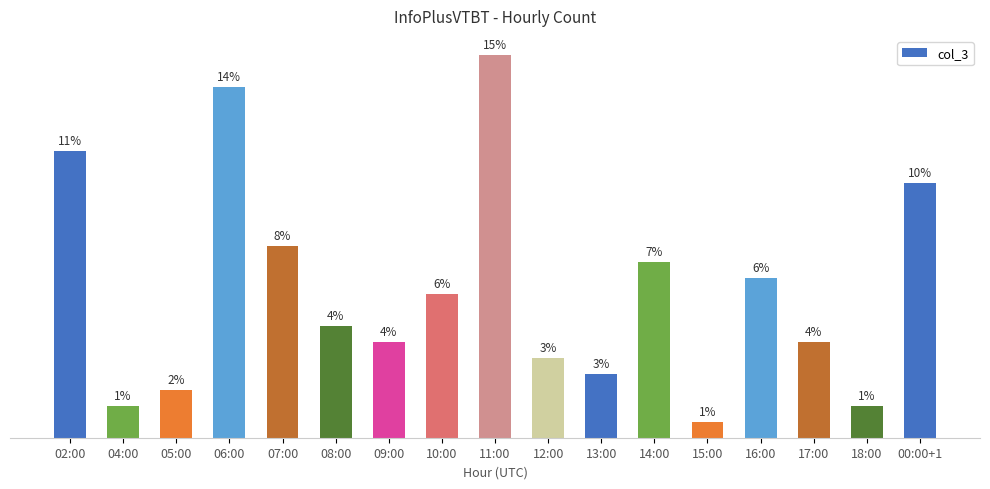

Which has a higher value, 00:00+1 or 09:00?

00:00+1